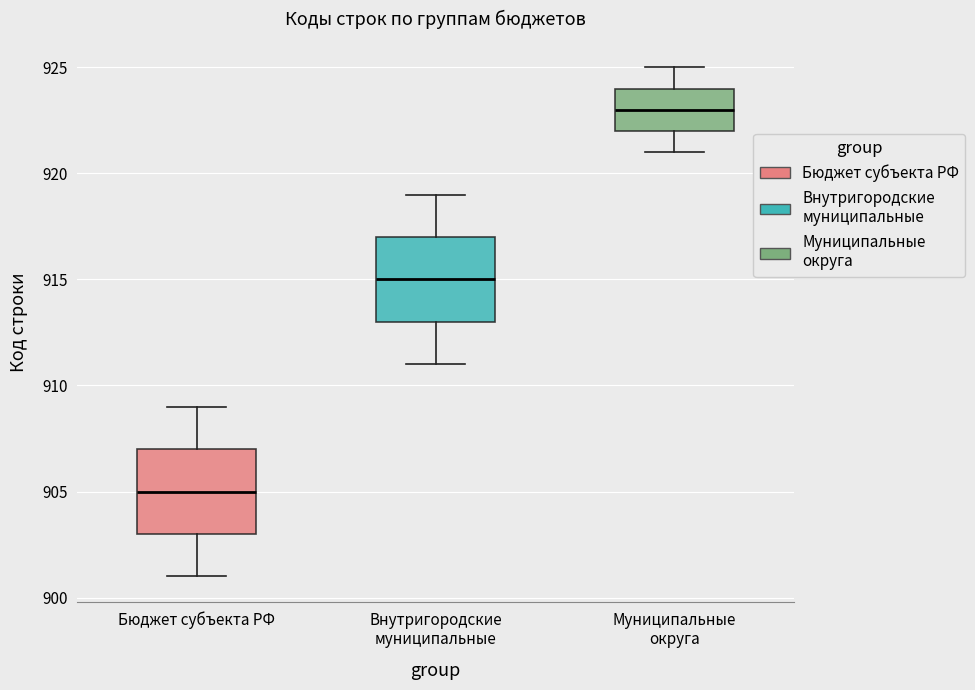

Which box's median line is the highest?

Муниципальные округа